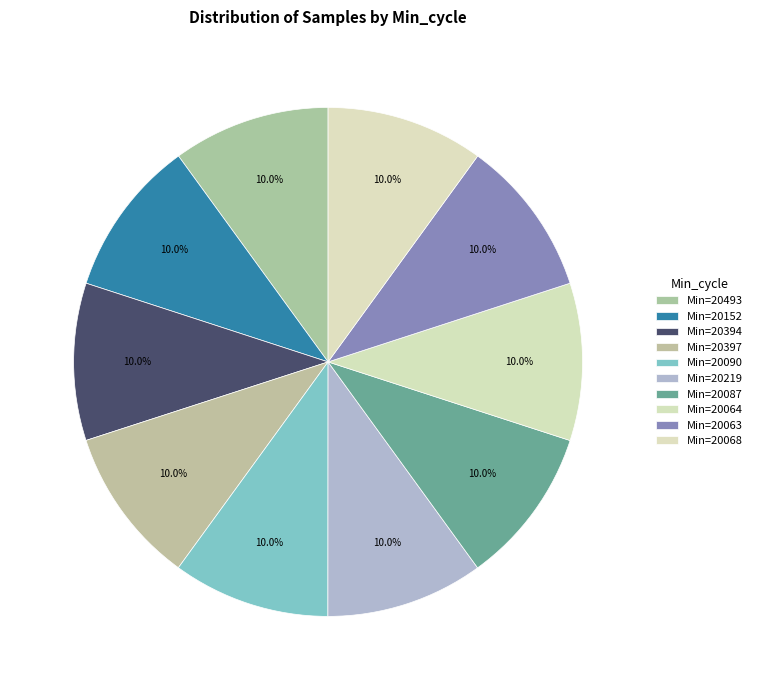

Count the number of slices in the pie.

10